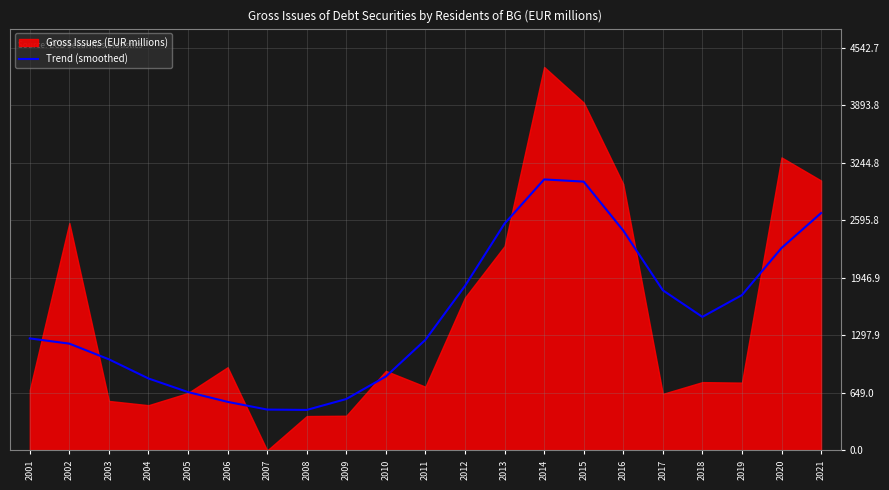

True or false: Trend (smoothed) has a value of 3032.9 at 2015.

True